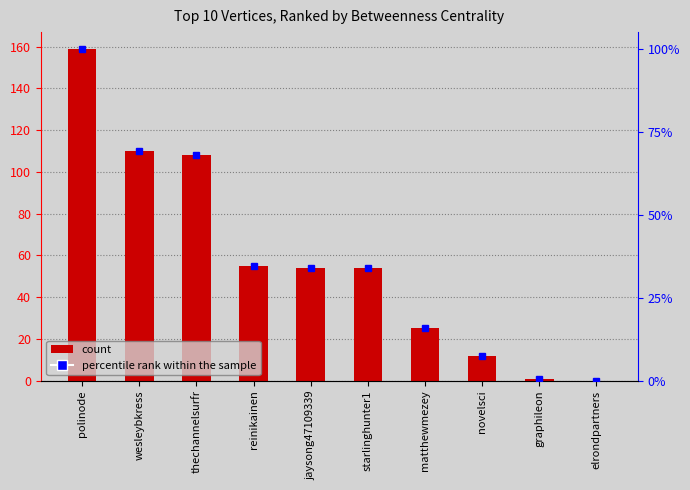

What is the ratio of the value at novelsci to the value at wesleybkress?

0.1